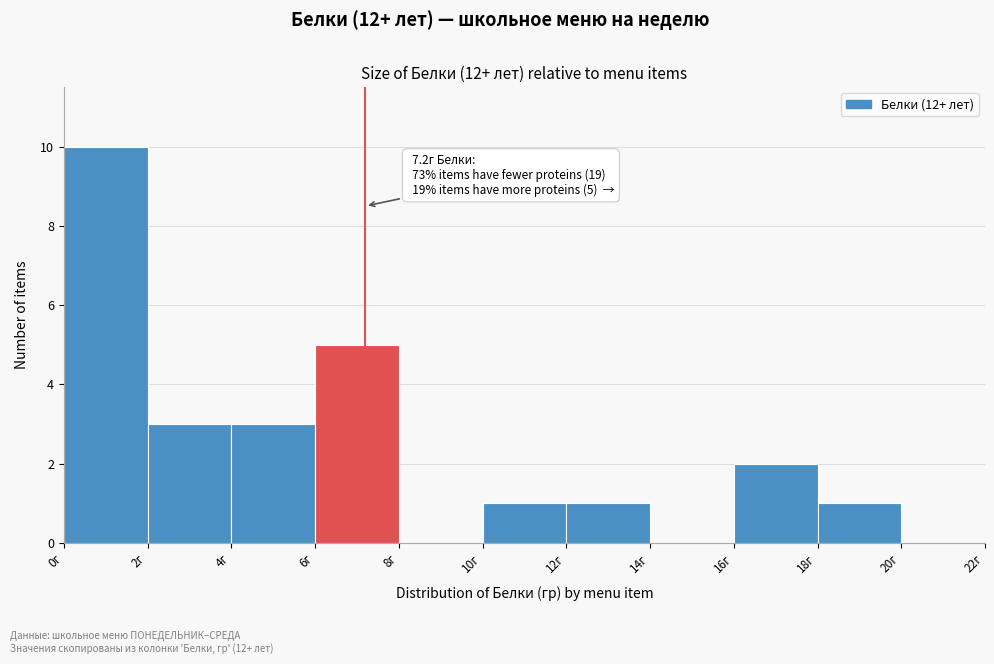

Which range on the x-axis has the tallest bar?

0 to 2